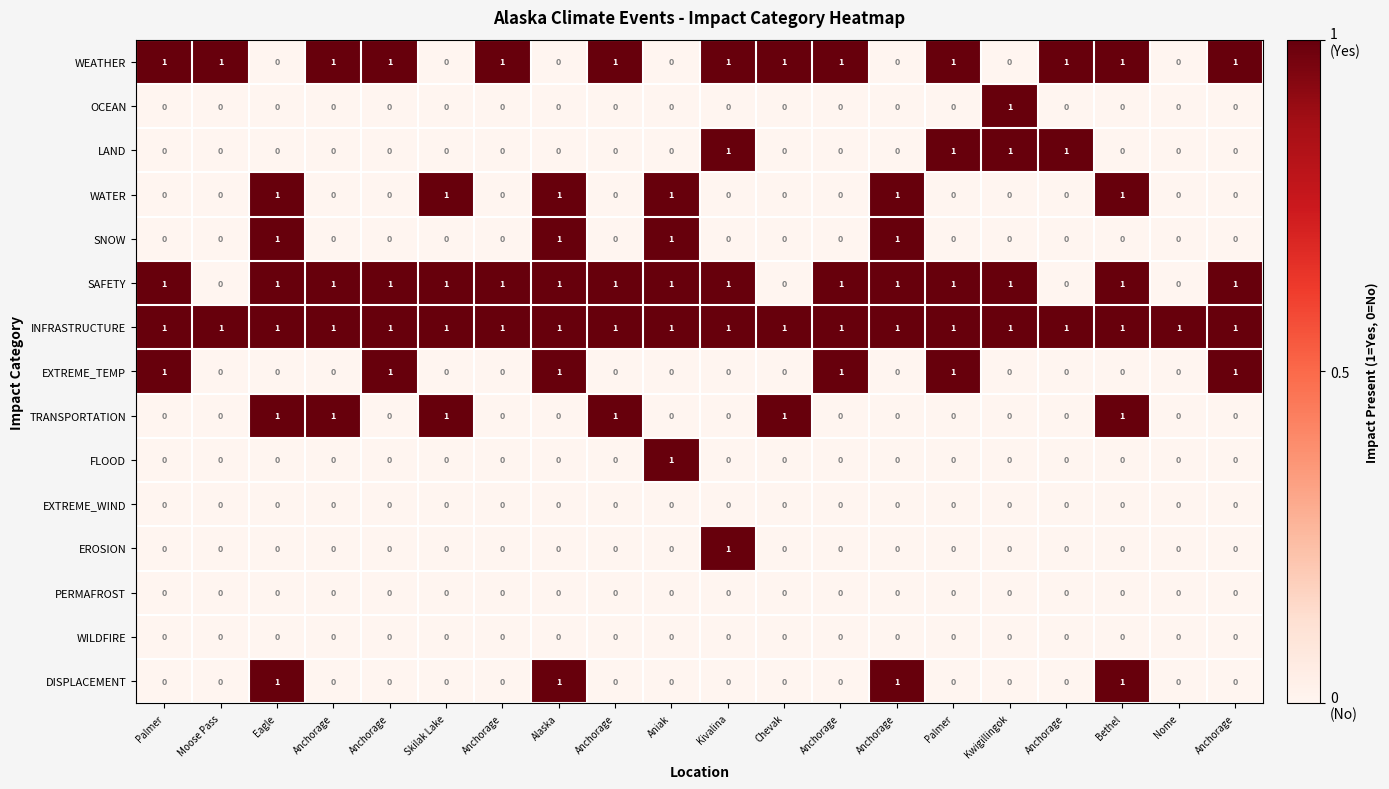

Reading left to right, transcribe all the data shown in this chart.

WEATHER: Palmer=1	Moose Pass=1	Eagle=0	Anchorage=1	Anchorage=1	Skilak Lake=0	Anchorage=1	Alaska=0	Anchorage=1	Aniak=0	Kivalina=1	Chevak=1	Anchorage=1	Anchorage=0	Palmer=1	Kwigillingok=0	Anchorage=1	Bethel=1	Nome=0	Anchorage=1
OCEAN: Palmer=0	Moose Pass=0	Eagle=0	Anchorage=0	Anchorage=0	Skilak Lake=0	Anchorage=0	Alaska=0	Anchorage=0	Aniak=0	Kivalina=0	Chevak=0	Anchorage=0	Anchorage=0	Palmer=0	Kwigillingok=1	Anchorage=0	Bethel=0	Nome=0	Anchorage=0
LAND: Palmer=0	Moose Pass=0	Eagle=0	Anchorage=0	Anchorage=0	Skilak Lake=0	Anchorage=0	Alaska=0	Anchorage=0	Aniak=0	Kivalina=1	Chevak=0	Anchorage=0	Anchorage=0	Palmer=1	Kwigillingok=1	Anchorage=1	Bethel=0	Nome=0	Anchorage=0
WATER: Palmer=0	Moose Pass=0	Eagle=1	Anchorage=0	Anchorage=0	Skilak Lake=1	Anchorage=0	Alaska=1	Anchorage=0	Aniak=1	Kivalina=0	Chevak=0	Anchorage=0	Anchorage=1	Palmer=0	Kwigillingok=0	Anchorage=0	Bethel=1	Nome=0	Anchorage=0
SNOW: Palmer=0	Moose Pass=0	Eagle=1	Anchorage=0	Anchorage=0	Skilak Lake=0	Anchorage=0	Alaska=1	Anchorage=0	Aniak=1	Kivalina=0	Chevak=0	Anchorage=0	Anchorage=1	Palmer=0	Kwigillingok=0	Anchorage=0	Bethel=0	Nome=0	Anchorage=0
SAFETY: Palmer=1	Moose Pass=0	Eagle=1	Anchorage=1	Anchorage=1	Skilak Lake=1	Anchorage=1	Alaska=1	Anchorage=1	Aniak=1	Kivalina=1	Chevak=0	Anchorage=1	Anchorage=1	Palmer=1	Kwigillingok=1	Anchorage=0	Bethel=1	Nome=0	Anchorage=1
INFRASTRUCTURE: Palmer=1	Moose Pass=1	Eagle=1	Anchorage=1	Anchorage=1	Skilak Lake=1	Anchorage=1	Alaska=1	Anchorage=1	Aniak=1	Kivalina=1	Chevak=1	Anchorage=1	Anchorage=1	Palmer=1	Kwigillingok=1	Anchorage=1	Bethel=1	Nome=1	Anchorage=1
EXTREME_TEMP: Palmer=1	Moose Pass=0	Eagle=0	Anchorage=0	Anchorage=1	Skilak Lake=0	Anchorage=0	Alaska=1	Anchorage=0	Aniak=0	Kivalina=0	Chevak=0	Anchorage=1	Anchorage=0	Palmer=1	Kwigillingok=0	Anchorage=0	Bethel=0	Nome=0	Anchorage=1
TRANSPORTATION: Palmer=0	Moose Pass=0	Eagle=1	Anchorage=1	Anchorage=0	Skilak Lake=1	Anchorage=0	Alaska=0	Anchorage=1	Aniak=0	Kivalina=0	Chevak=1	Anchorage=0	Anchorage=0	Palmer=0	Kwigillingok=0	Anchorage=0	Bethel=1	Nome=0	Anchorage=0
FLOOD: Palmer=0	Moose Pass=0	Eagle=0	Anchorage=0	Anchorage=0	Skilak Lake=0	Anchorage=0	Alaska=0	Anchorage=0	Aniak=1	Kivalina=0	Chevak=0	Anchorage=0	Anchorage=0	Palmer=0	Kwigillingok=0	Anchorage=0	Bethel=0	Nome=0	Anchorage=0
EXTREME_WIND: Palmer=0	Moose Pass=0	Eagle=0	Anchorage=0	Anchorage=0	Skilak Lake=0	Anchorage=0	Alaska=0	Anchorage=0	Aniak=0	Kivalina=0	Chevak=0	Anchorage=0	Anchorage=0	Palmer=0	Kwigillingok=0	Anchorage=0	Bethel=0	Nome=0	Anchorage=0
EROSION: Palmer=0	Moose Pass=0	Eagle=0	Anchorage=0	Anchorage=0	Skilak Lake=0	Anchorage=0	Alaska=0	Anchorage=0	Aniak=0	Kivalina=1	Chevak=0	Anchorage=0	Anchorage=0	Palmer=0	Kwigillingok=0	Anchorage=0	Bethel=0	Nome=0	Anchorage=0
PERMAFROST: Palmer=0	Moose Pass=0	Eagle=0	Anchorage=0	Anchorage=0	Skilak Lake=0	Anchorage=0	Alaska=0	Anchorage=0	Aniak=0	Kivalina=0	Chevak=0	Anchorage=0	Anchorage=0	Palmer=0	Kwigillingok=0	Anchorage=0	Bethel=0	Nome=0	Anchorage=0
WILDFIRE: Palmer=0	Moose Pass=0	Eagle=0	Anchorage=0	Anchorage=0	Skilak Lake=0	Anchorage=0	Alaska=0	Anchorage=0	Aniak=0	Kivalina=0	Chevak=0	Anchorage=0	Anchorage=0	Palmer=0	Kwigillingok=0	Anchorage=0	Bethel=0	Nome=0	Anchorage=0
DISPLACEMENT: Palmer=0	Moose Pass=0	Eagle=1	Anchorage=0	Anchorage=0	Skilak Lake=0	Anchorage=0	Alaska=1	Anchorage=0	Aniak=0	Kivalina=0	Chevak=0	Anchorage=0	Anchorage=1	Palmer=0	Kwigillingok=0	Anchorage=0	Bethel=1	Nome=0	Anchorage=0